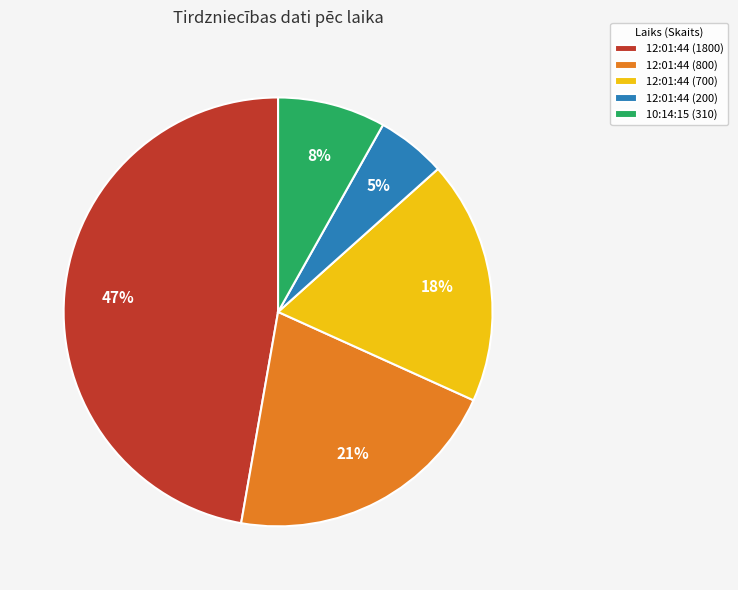

To the nearest percent, what percentage of the pie is 12:01:44 (800)?

21%